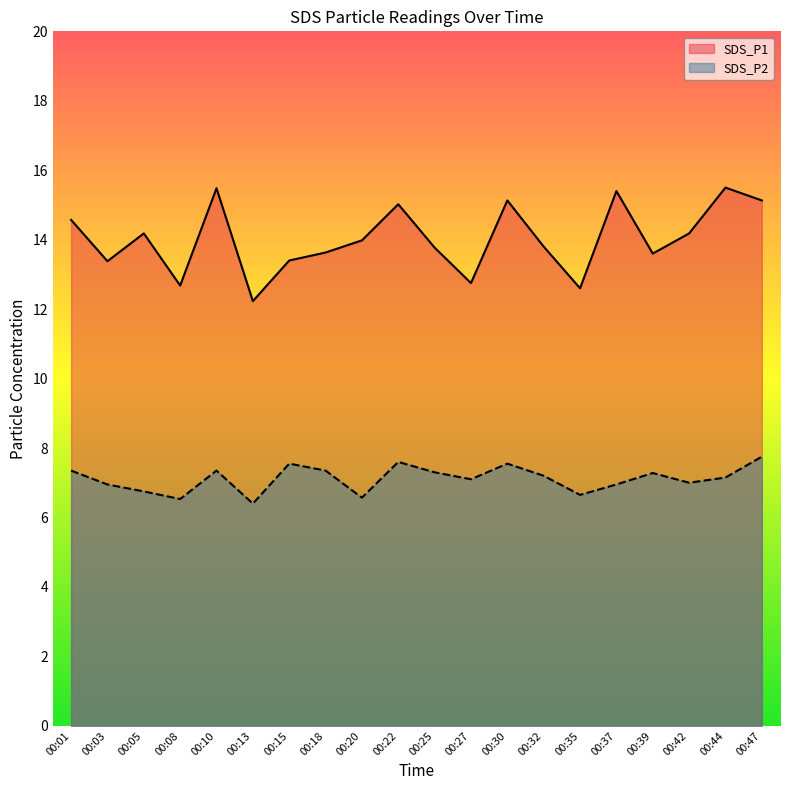

True or false: SDS_P2 and SDS_P1 intersect in this chart.

False